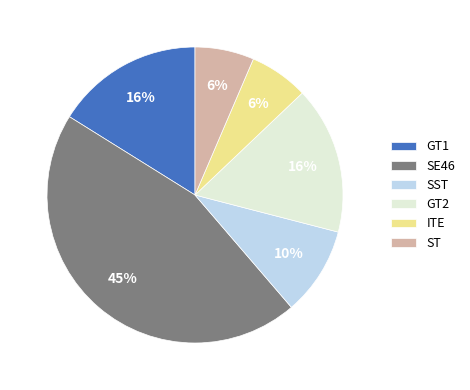

Is it true that ST is 1% of the pie?

False